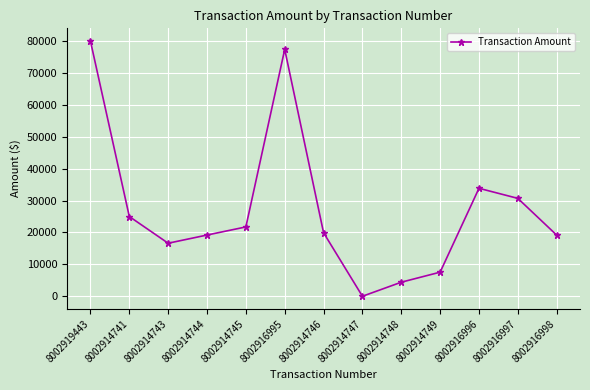

The value at 8002919443 is 32744.4. True or false?

False